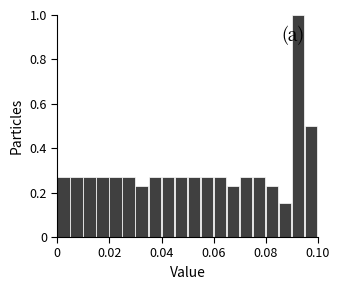

Read against the x-axis, roughly where is the centre of the tallest bar?

0.092